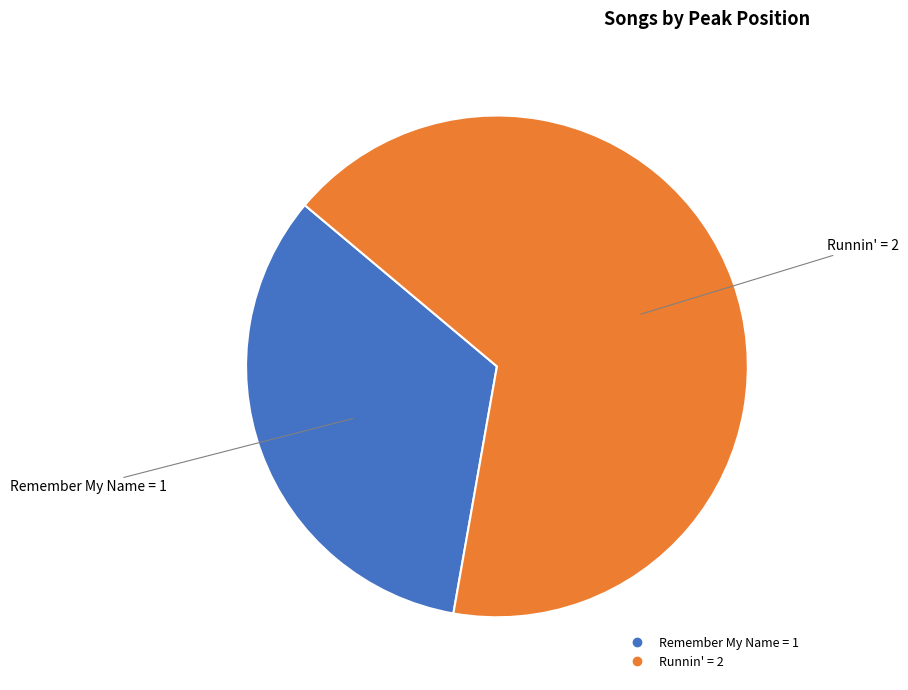

Rank the categories by value from highest to lowest.

Runnin', Remember My Name